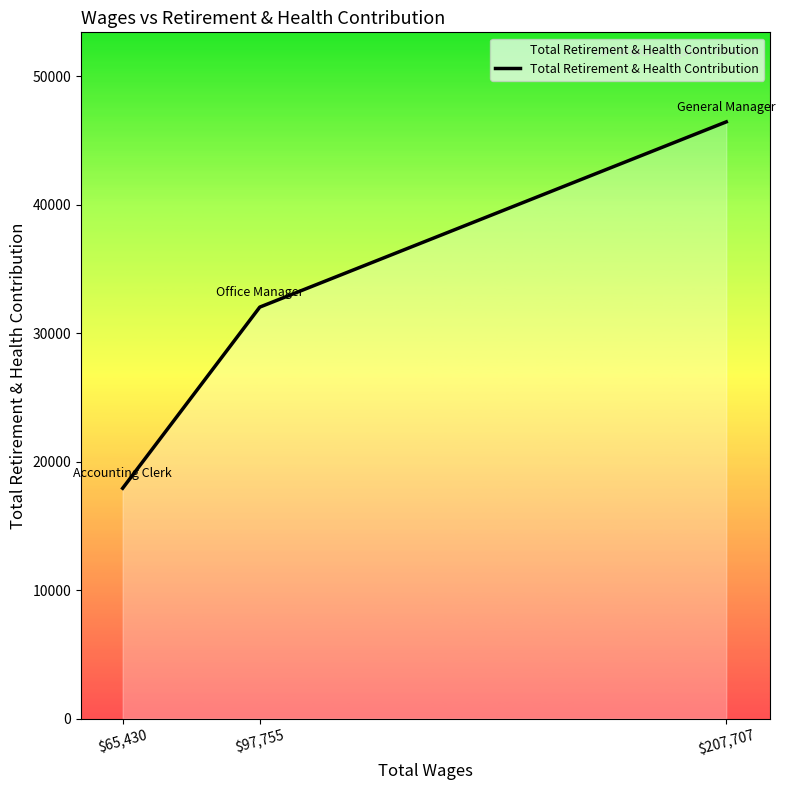

What is the difference between the values at $65,430 and $207,707?

28503